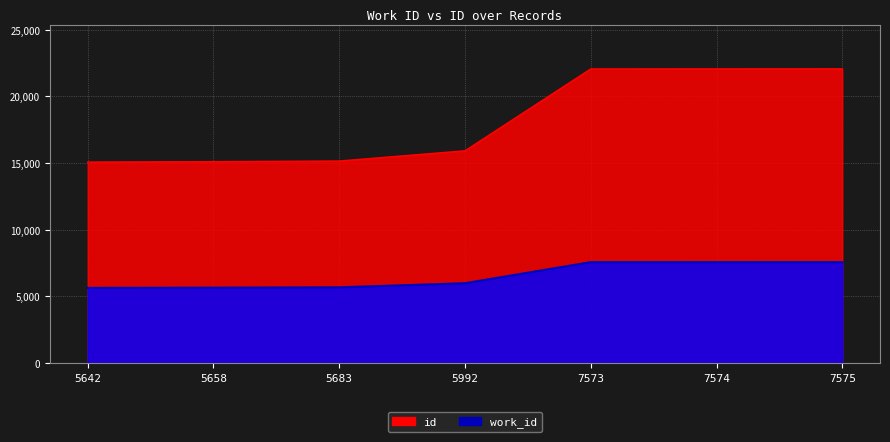

What is the minimum value shown in the chart?

5642